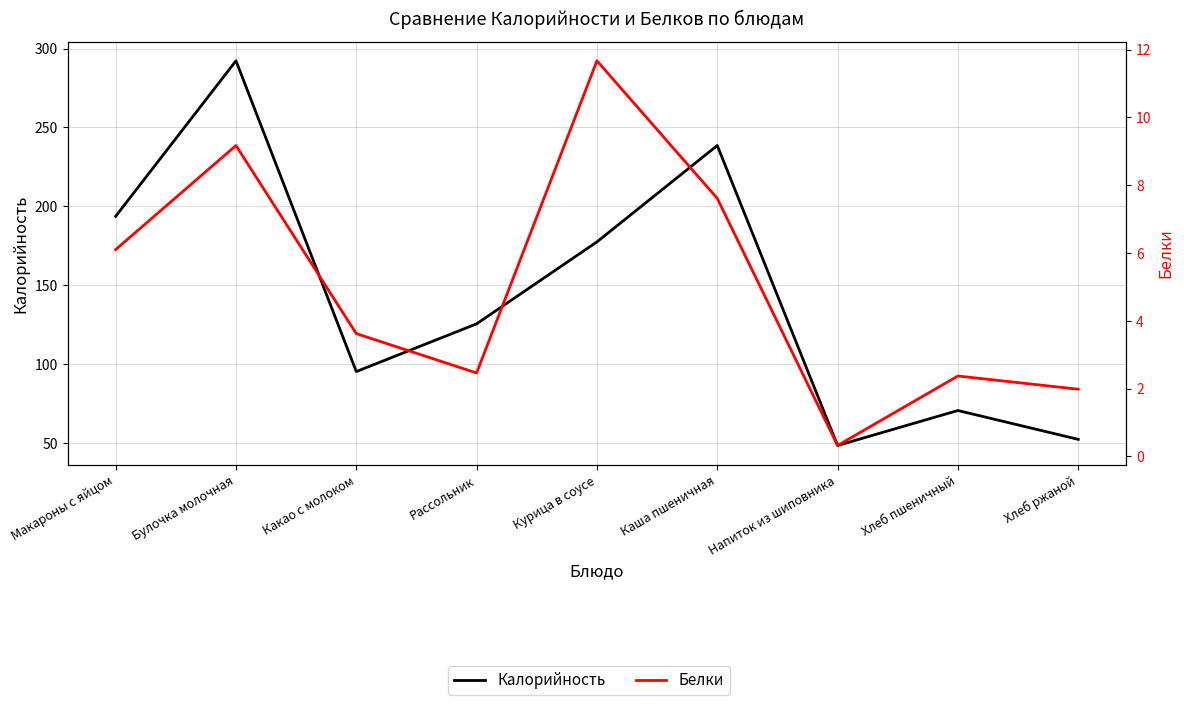

How many distinct data groups are displayed?

2